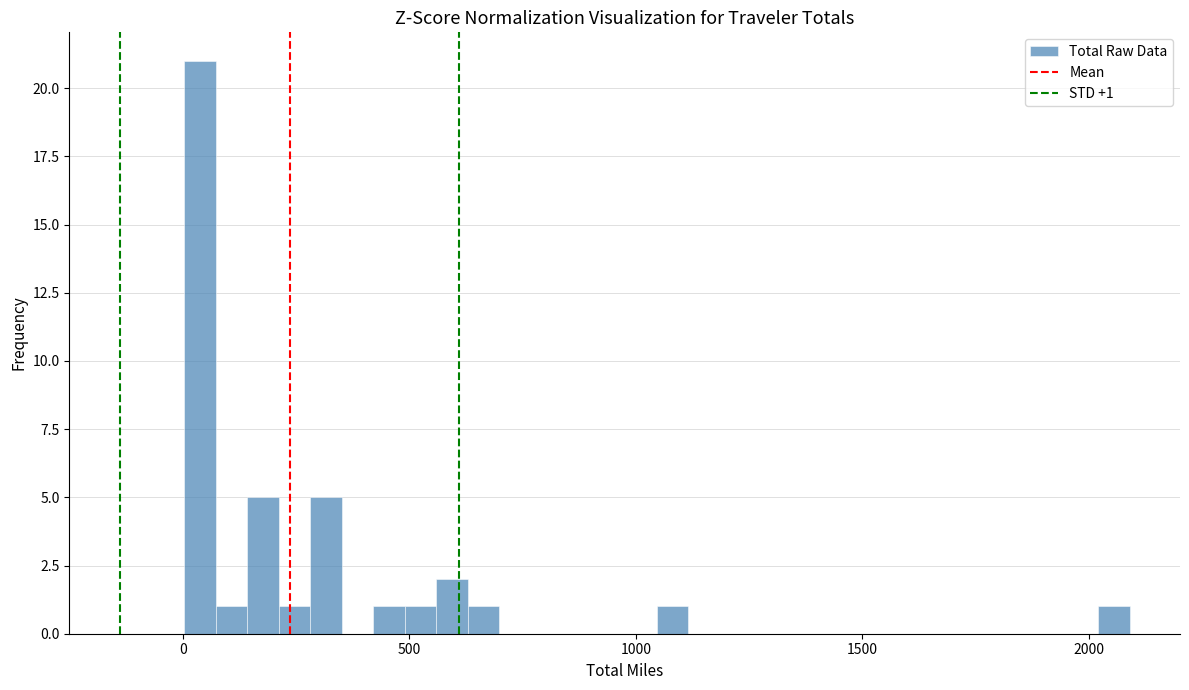

Read against the x-axis, roughly where is the centre of the tallest bar?

50